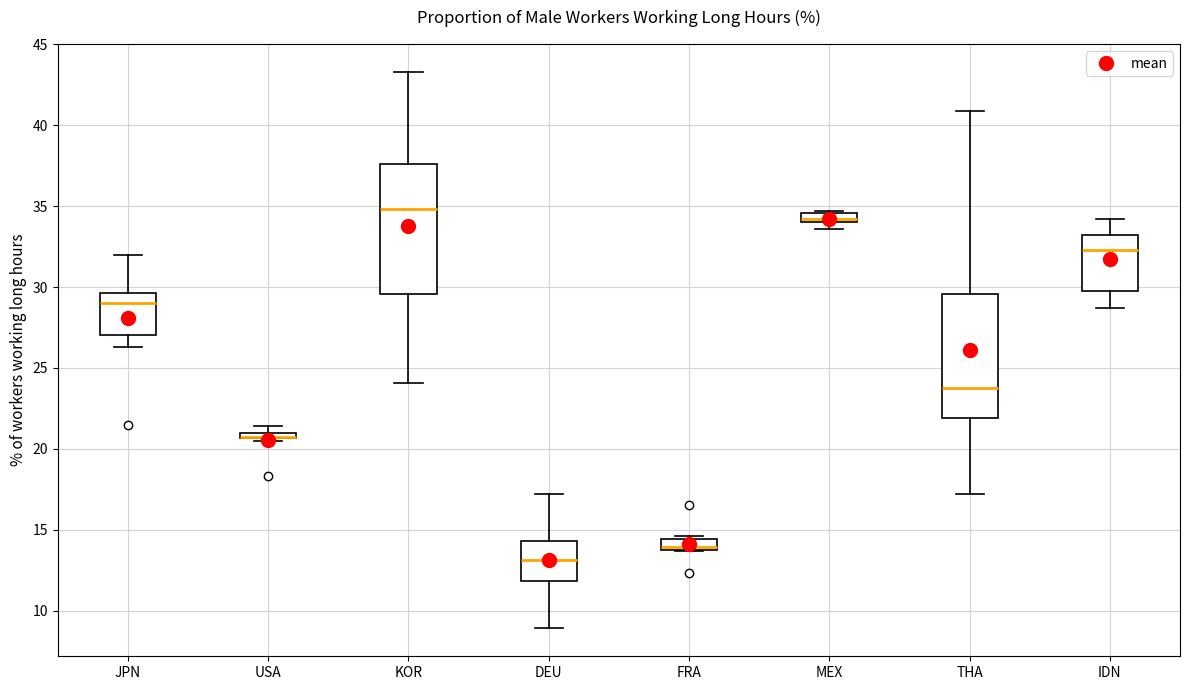

Where does the upper whisker of the box for JPN end on the y-axis? The values are not printed on the chart, so give them approximately, as read against the axis.

32.0